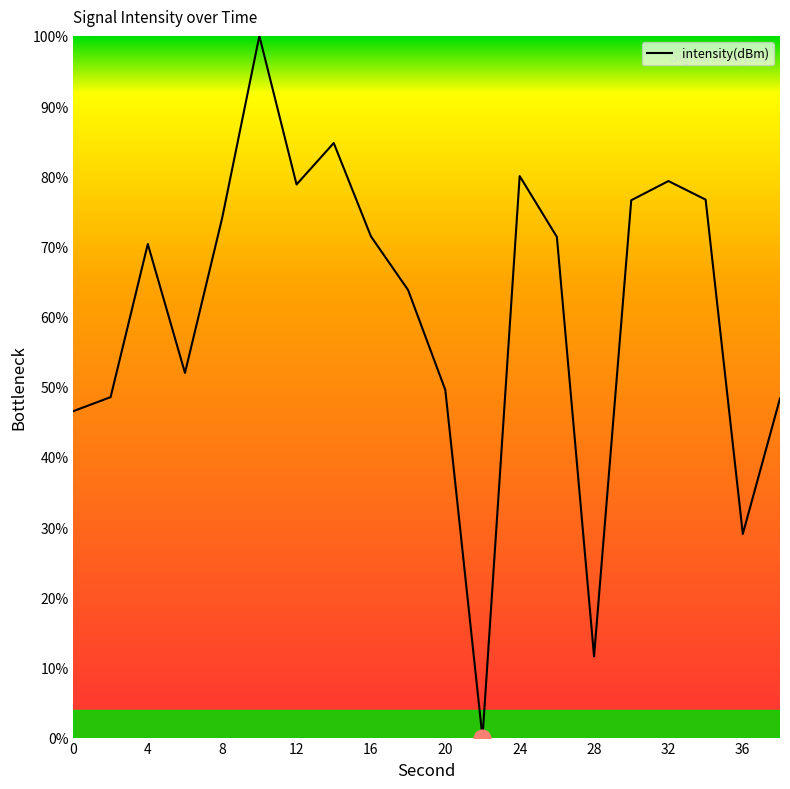

What is the difference between the maximum and minimum values?

100.0